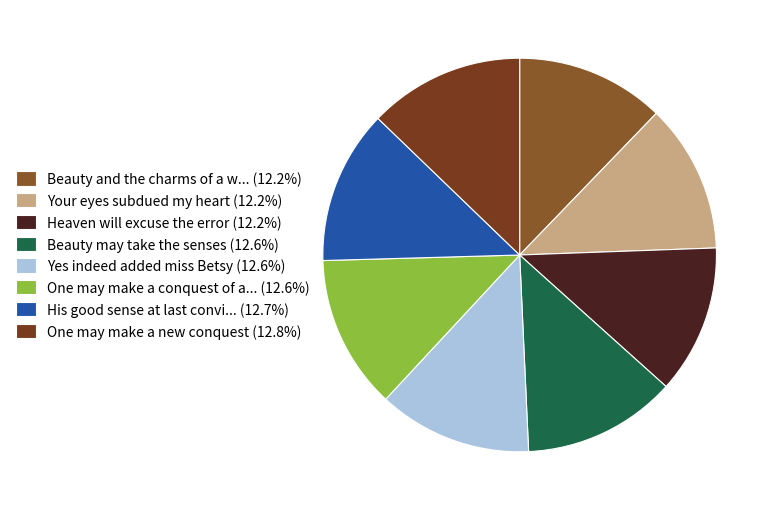

Count the number of slices in the pie.

8